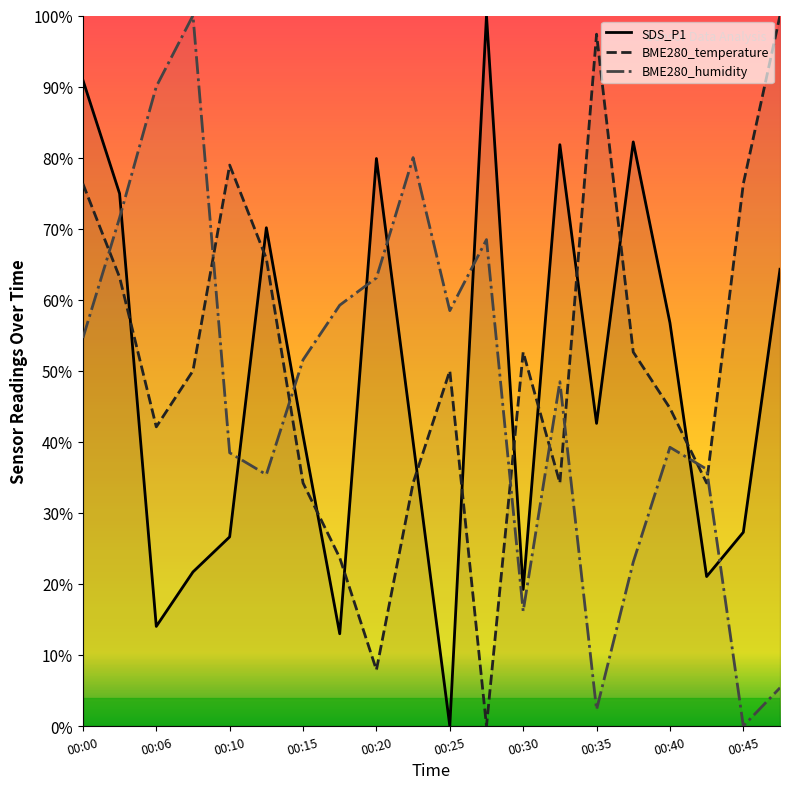

What is the average value of the BME280_temperature series?

50.9